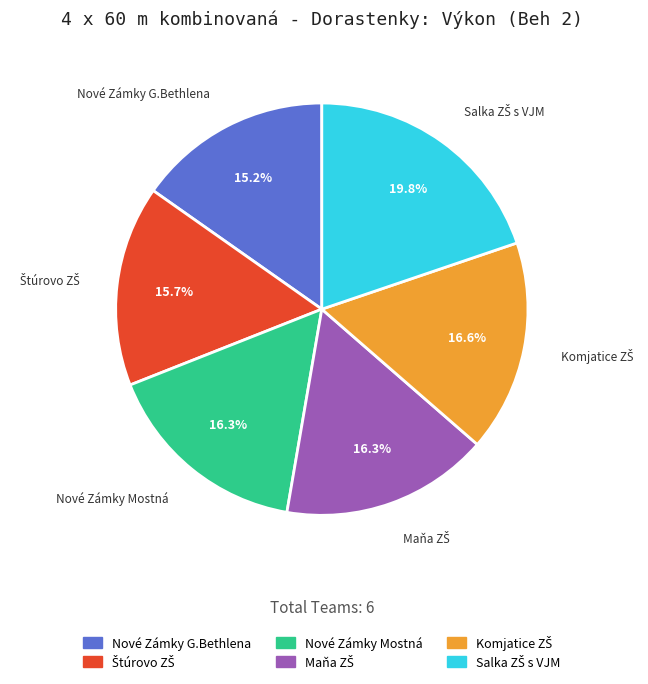

Is the sum of Nové Zámky G.Bethlena and Nové Zámky Mostná greater than half?

No